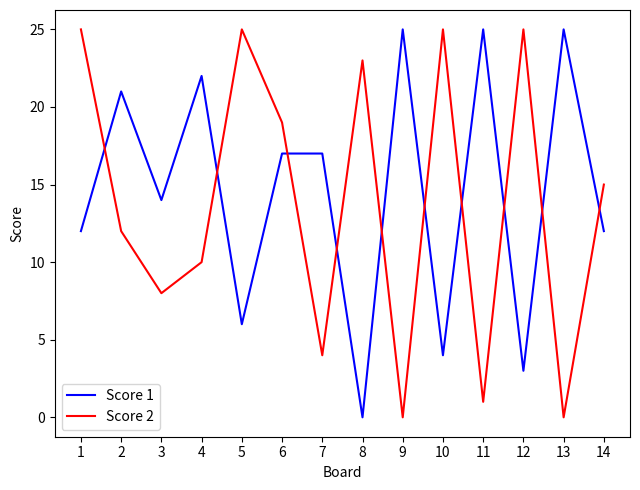

True or false: Score 2 has a value of 11 at 5.

False